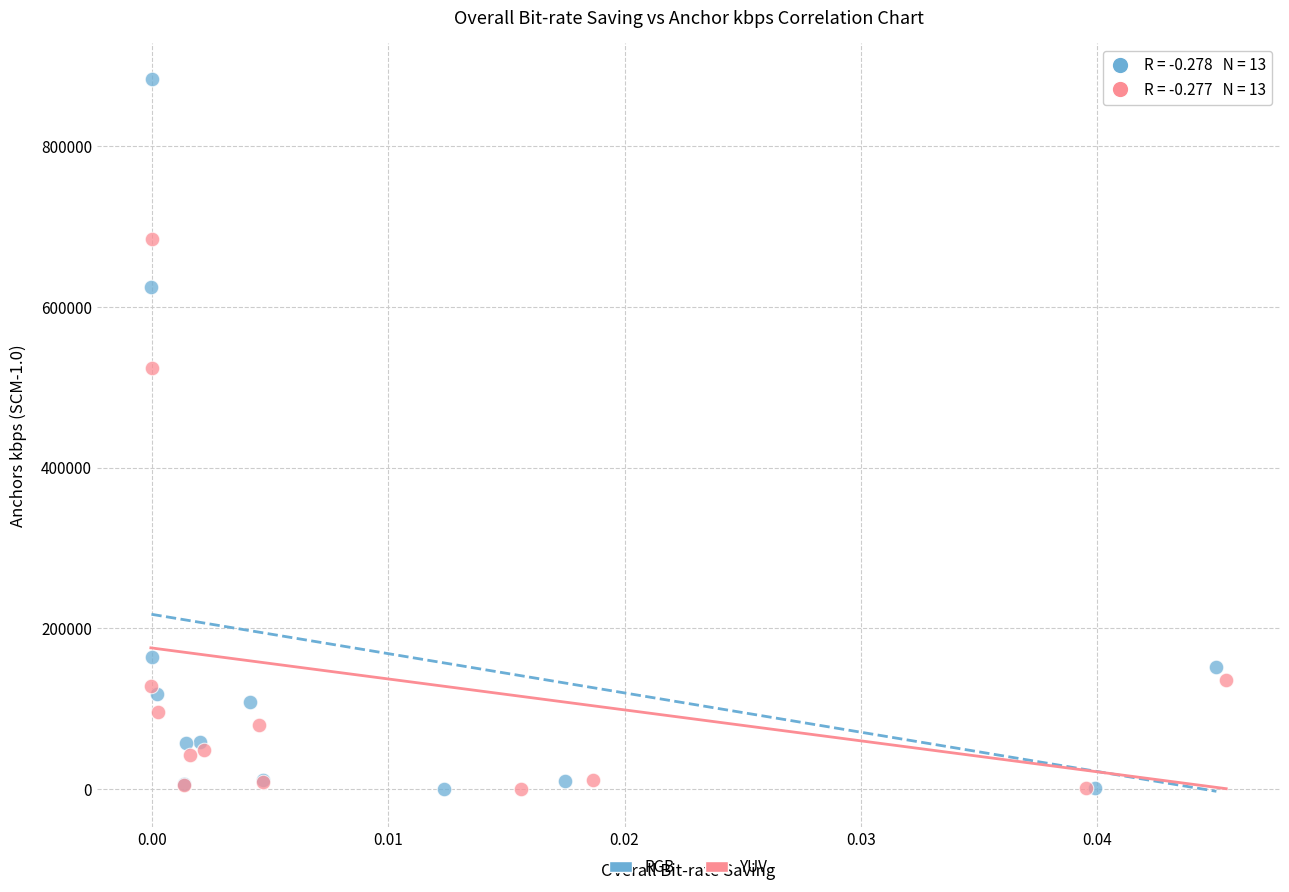

Which series has the widest spread of Y values?

RGB